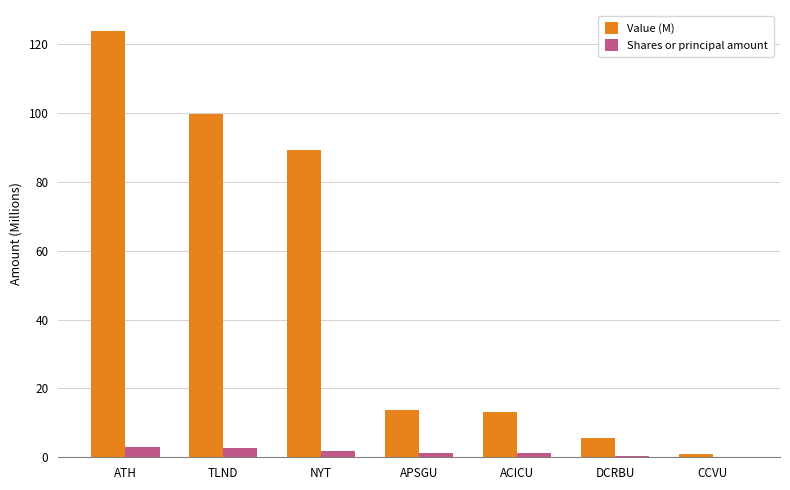

At which label is Value (M) closest to 62?

NYT